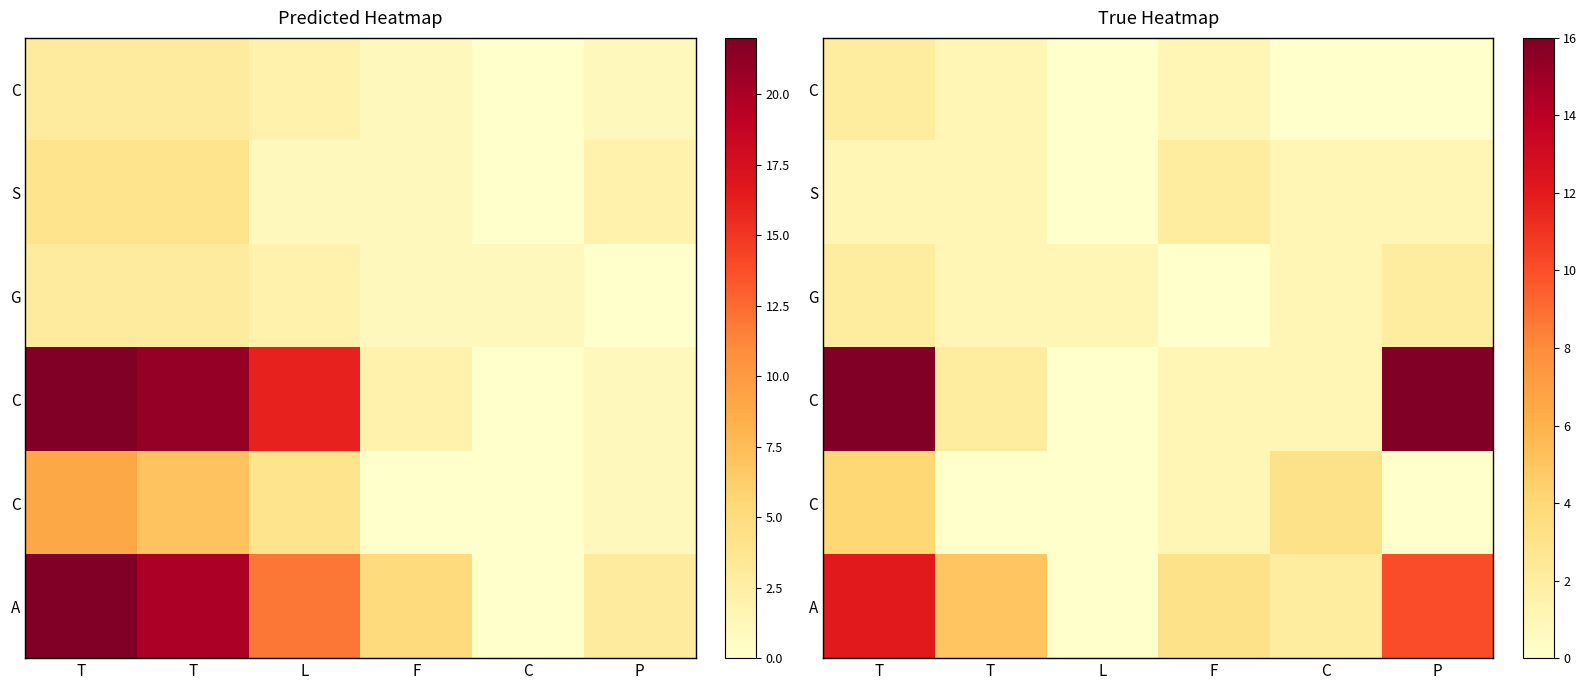

At which category does the chart reach its minimum across all series?

L